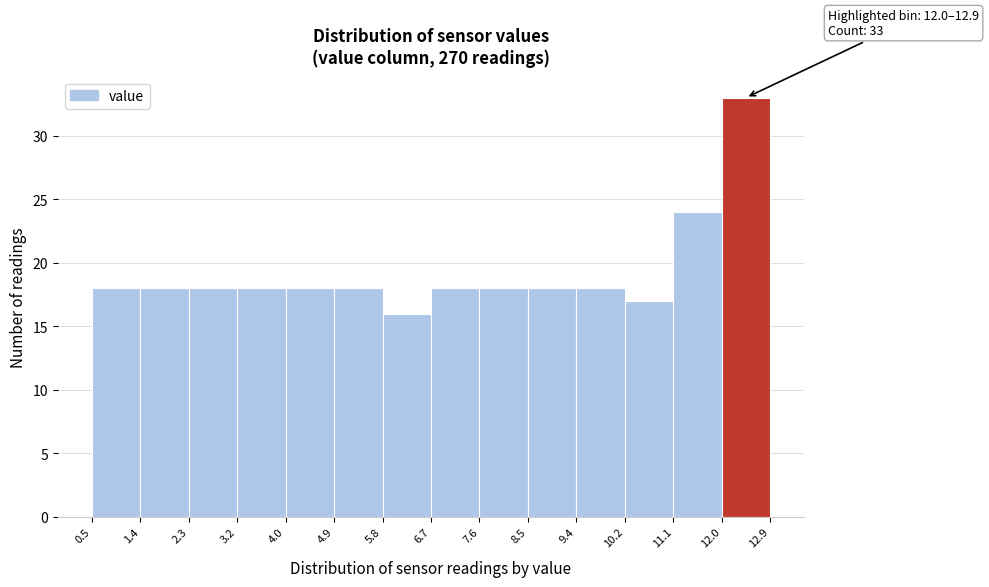

Over which range of the x-axis is the bar tallest?

12.0 to 12.9